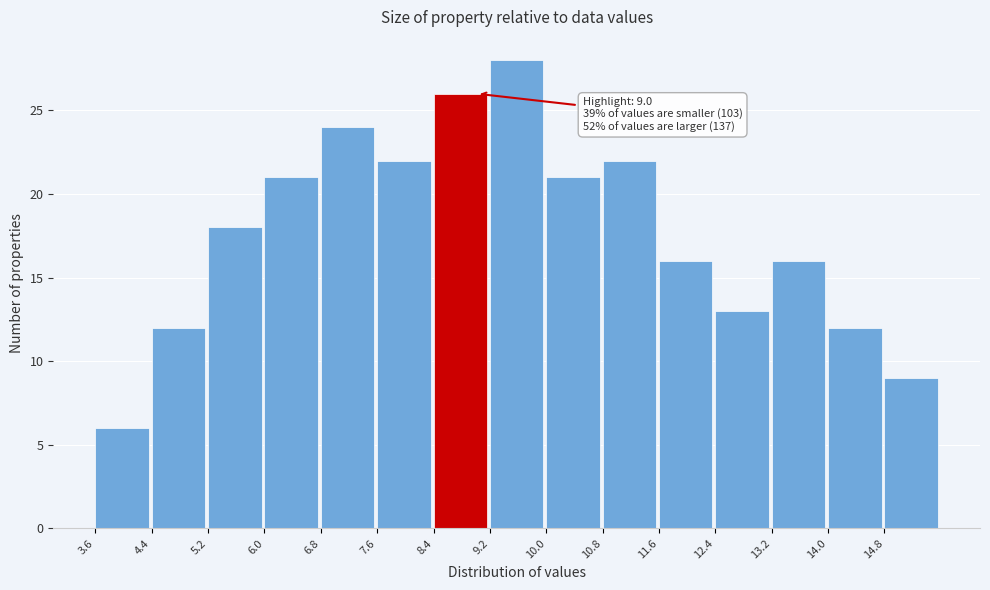

Over which range of the x-axis is the bar tallest?

9.2 to 10.0